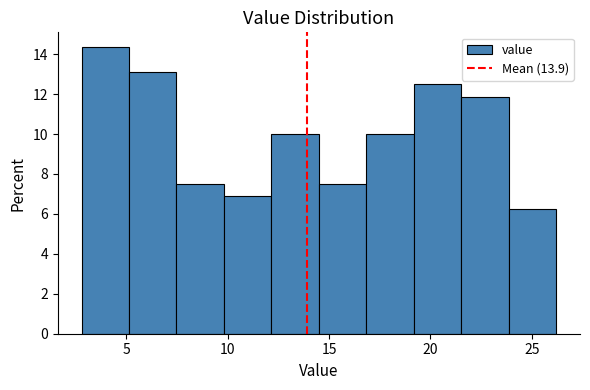

Reading left to right, list every bar in this chart as the range it spans on the x-axis followed by its height. Neither the bar edges nor the heights are printed on the chart, so give them approximately, as read against the axes.

3.0 to 5.0: 14.4
5.0 to 7.5: 13.2
7.5 to 10.0: 7.6
10.0 to 12.0: 6.8
12.0 to 14.5: 10.0
14.5 to 17.0: 7.6
17.0 to 19.0: 10.0
19.0 to 21.5: 12.6
21.5 to 24.0: 11.8
24.0 to 26.0: 6.2